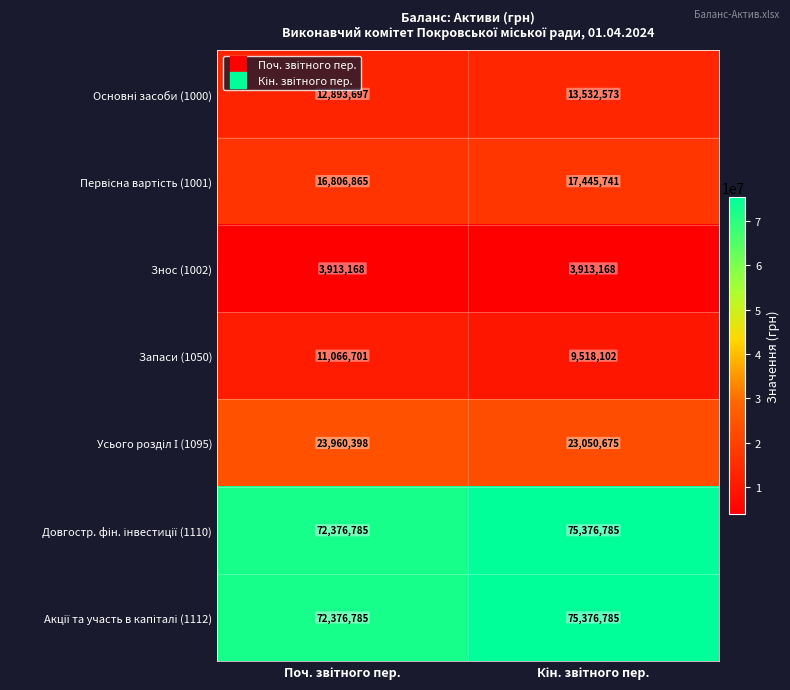

What is the smallest value displayed?

3913168